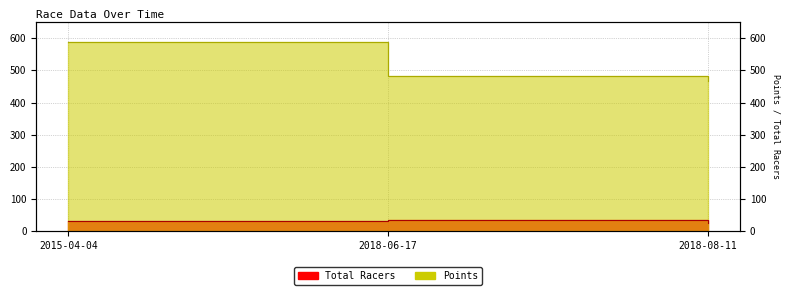

What is the difference between the highest and lowest values at 2015-04-04?

555.5